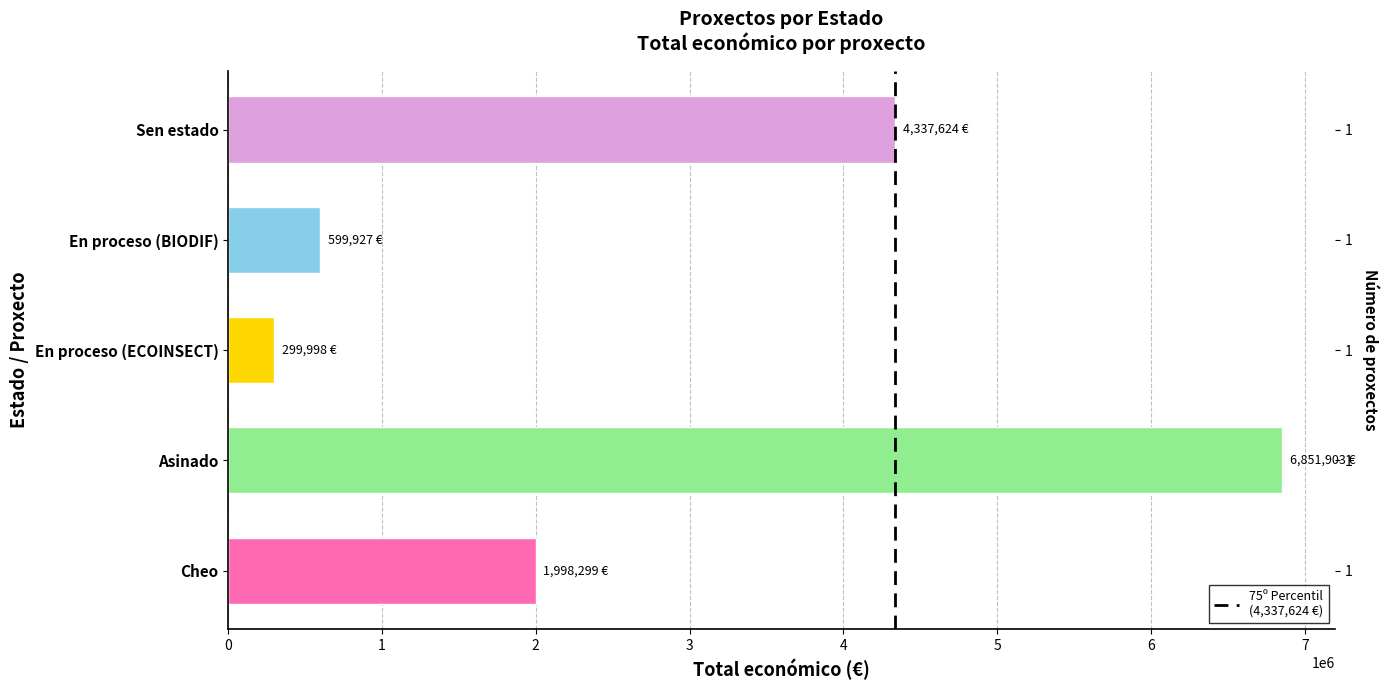

Is it true that the value at En proceso (BIODIF) is 398622?

False